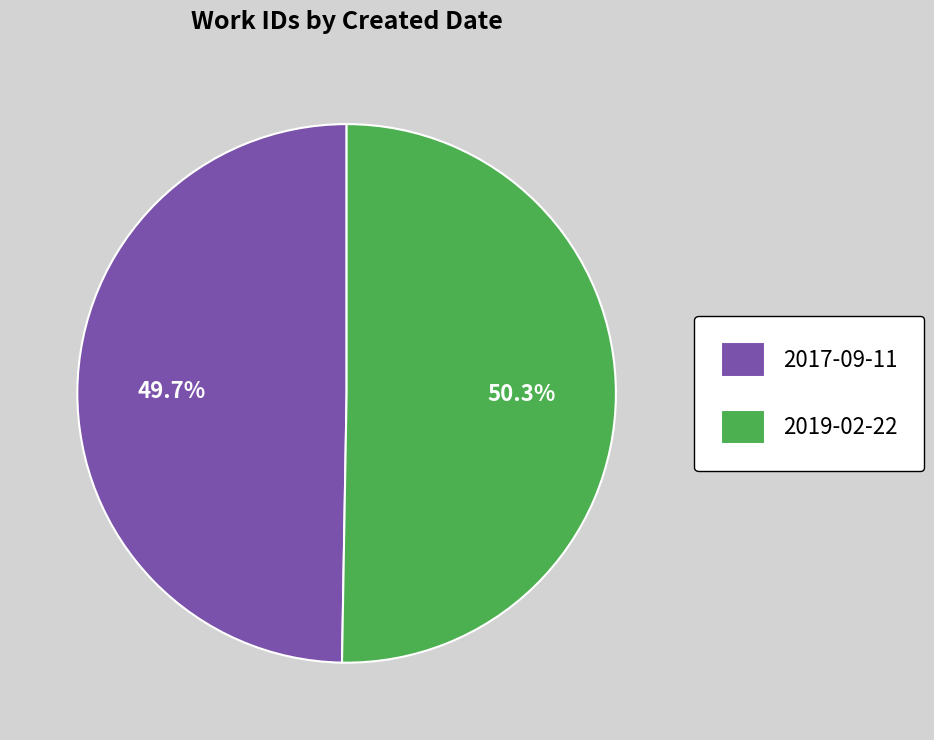

Does 2017-09-11 represent more than half of the total?

No